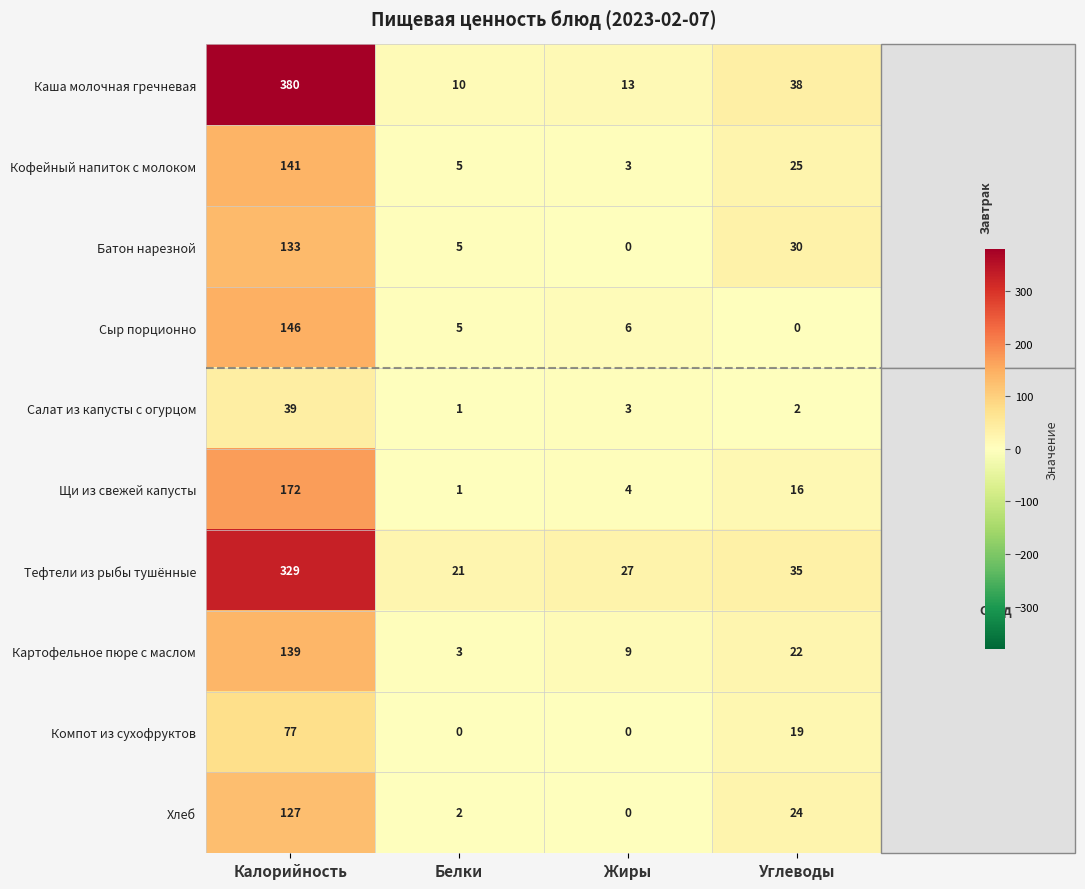

What is the sum of all Салат из капусты с огурцом values?

45